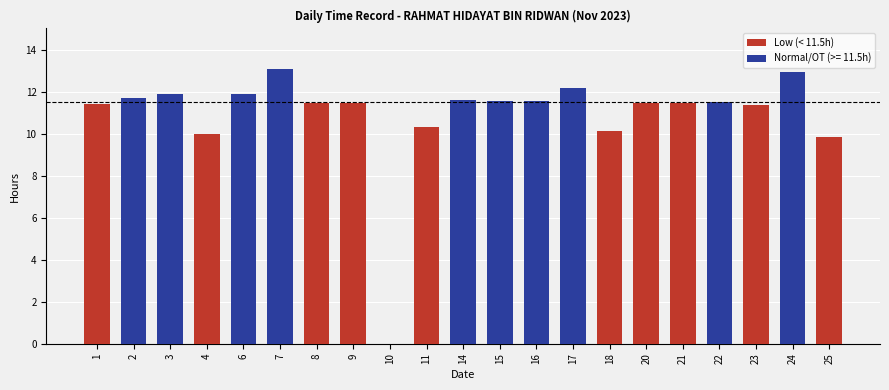

The value of Low (< 11.5h) at 21 is 11.4. True or false?

True